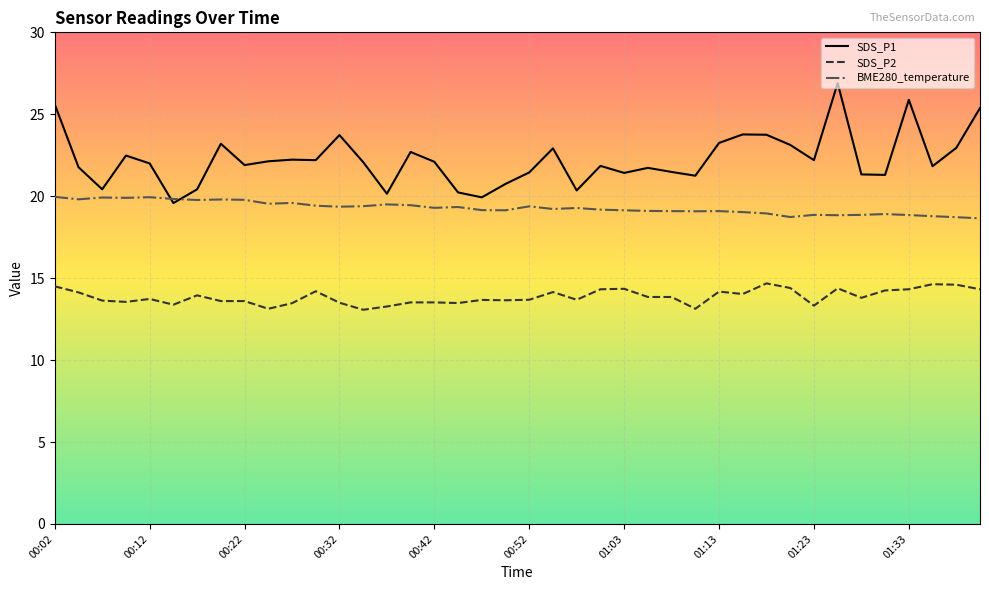

What is the maximum value shown in the chart?

26.9